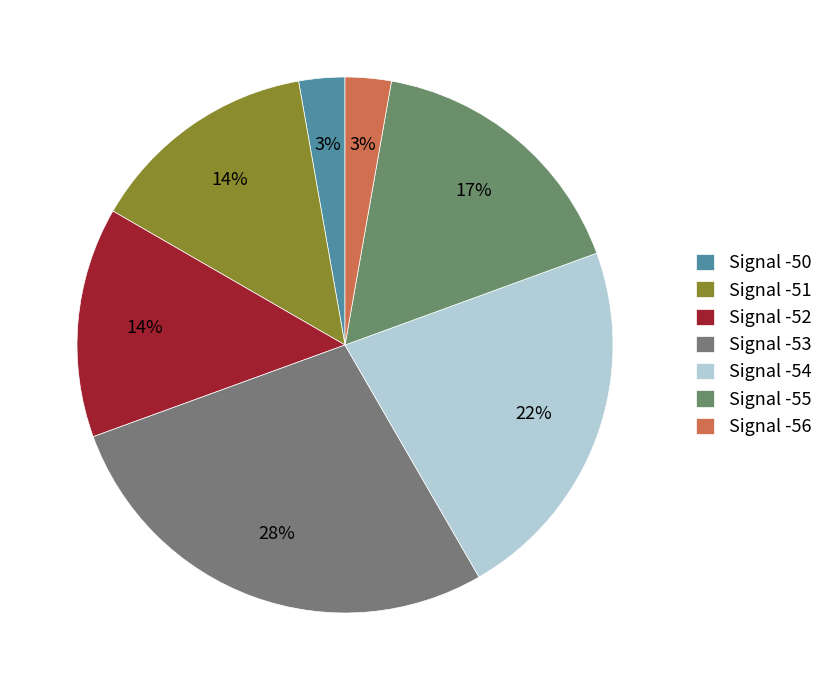

To the nearest percent, what is the average slice percentage?

14%